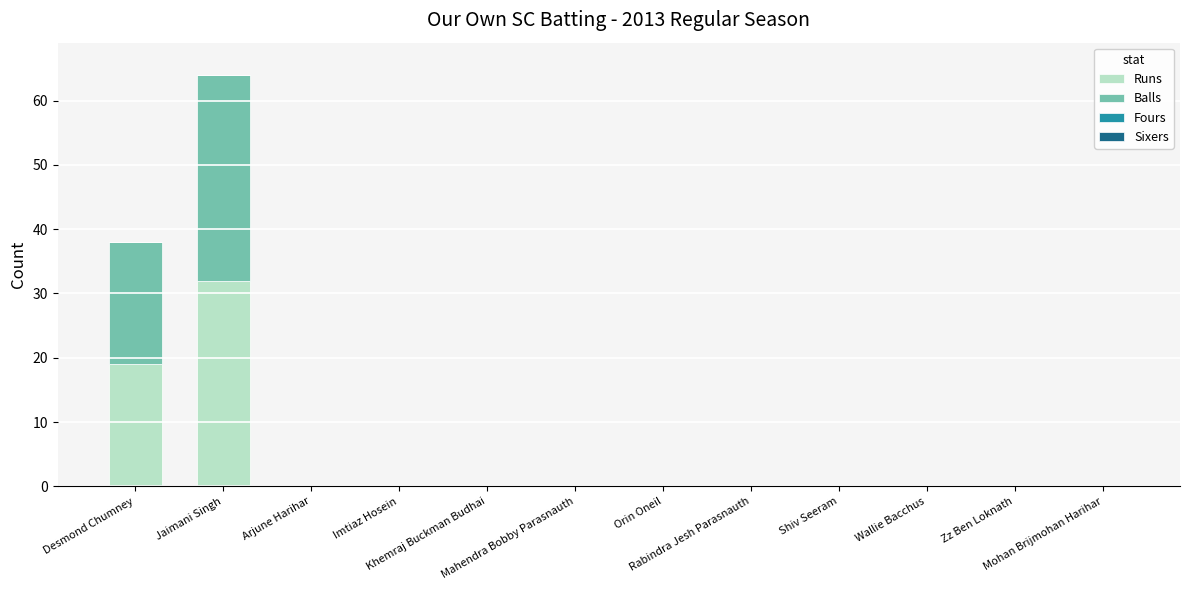

At which category is the sum across all series the highest?

Jaimani Singh